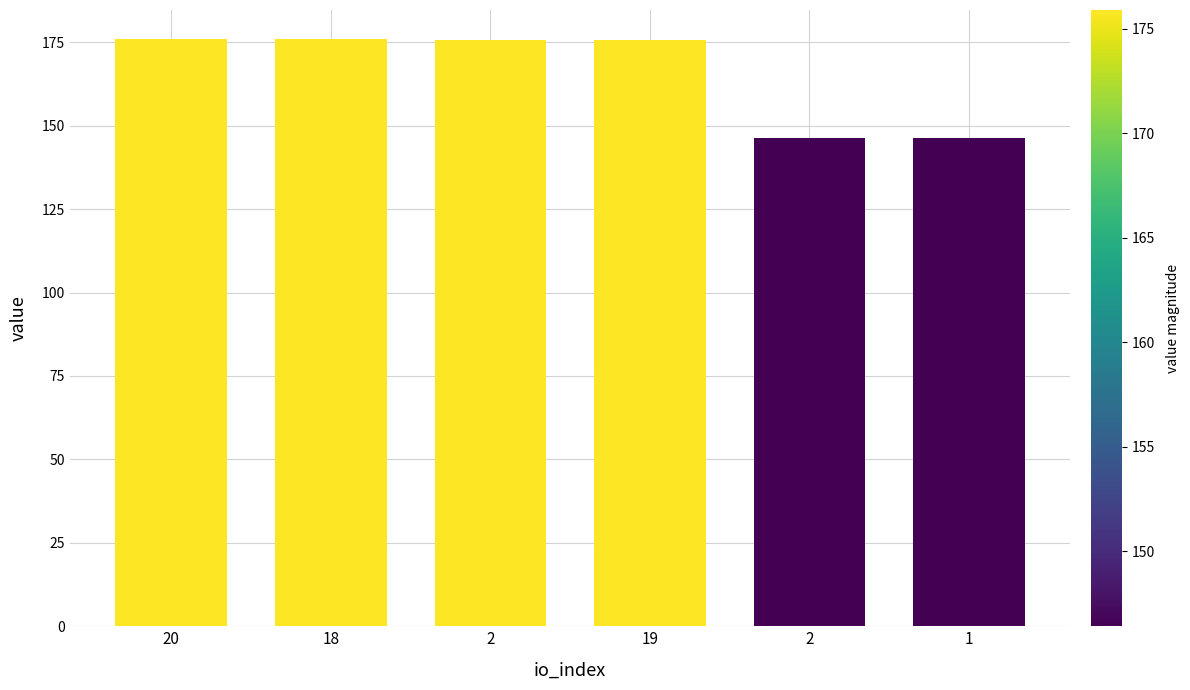

Are the bars horizontal?

No